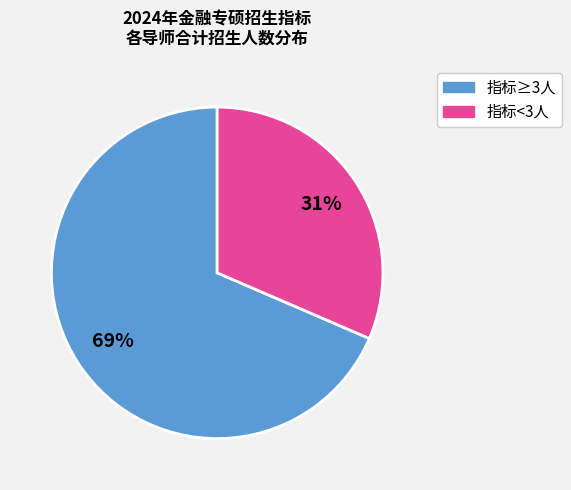

Is there a majority slice in this chart?

Yes